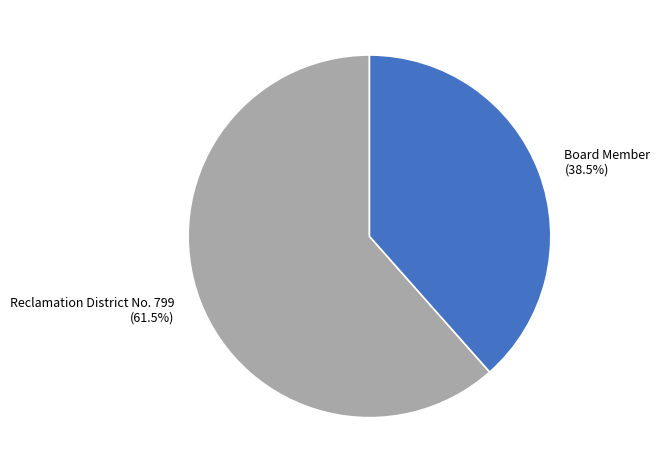

What is the largest slice in the pie chart?

Reclamation District No. 799